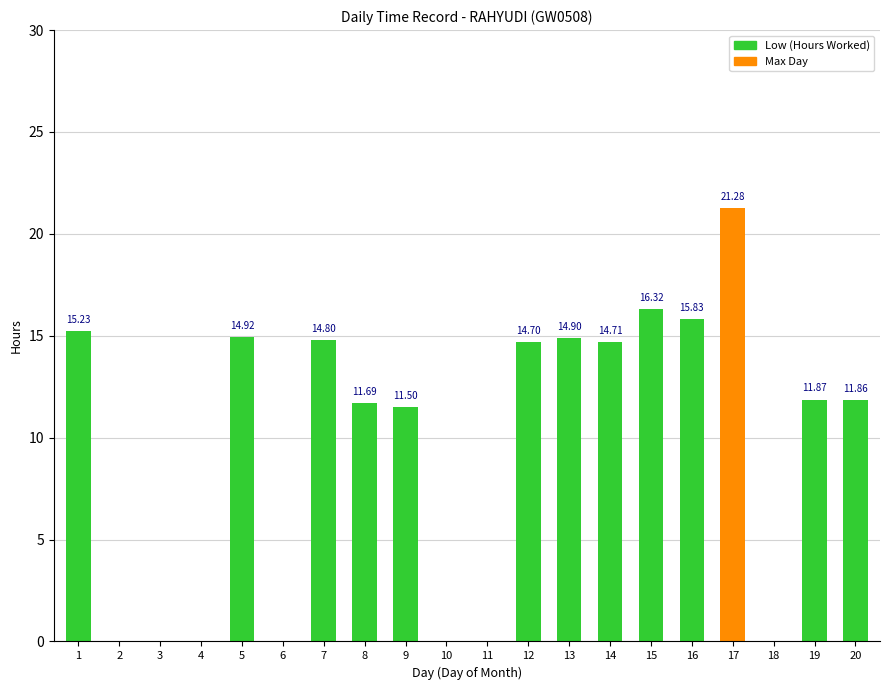

What is the sum of all values?

189.6